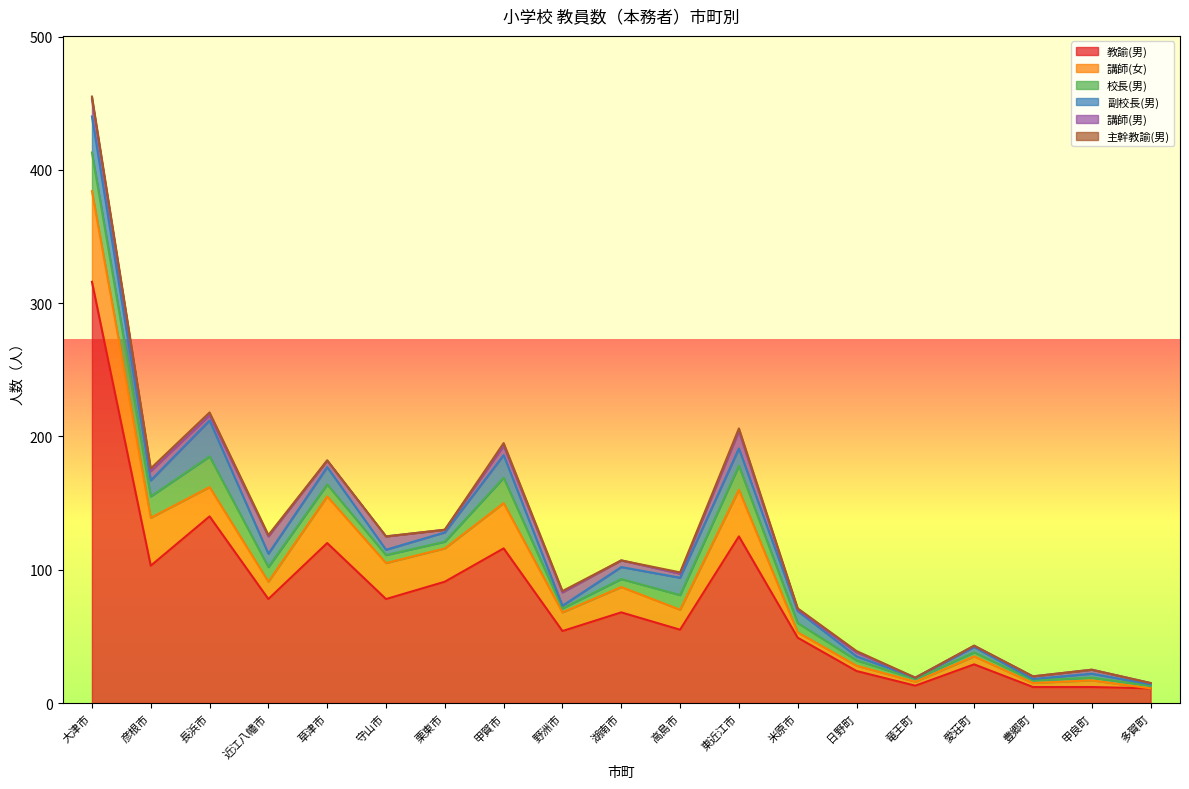

True or false: 教諭(男) has more than 2 points higher than both neighbors.

True